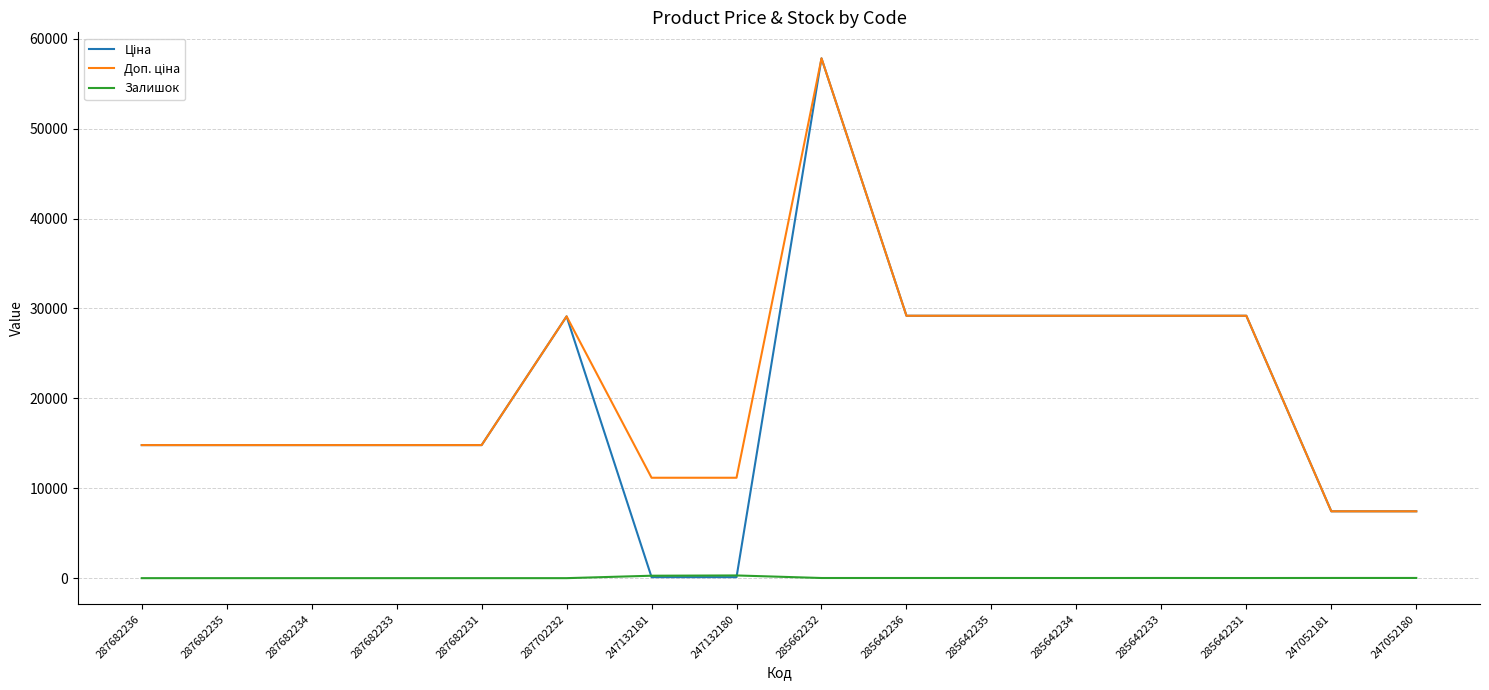

At which category is the sum across all series the highest?

285662232